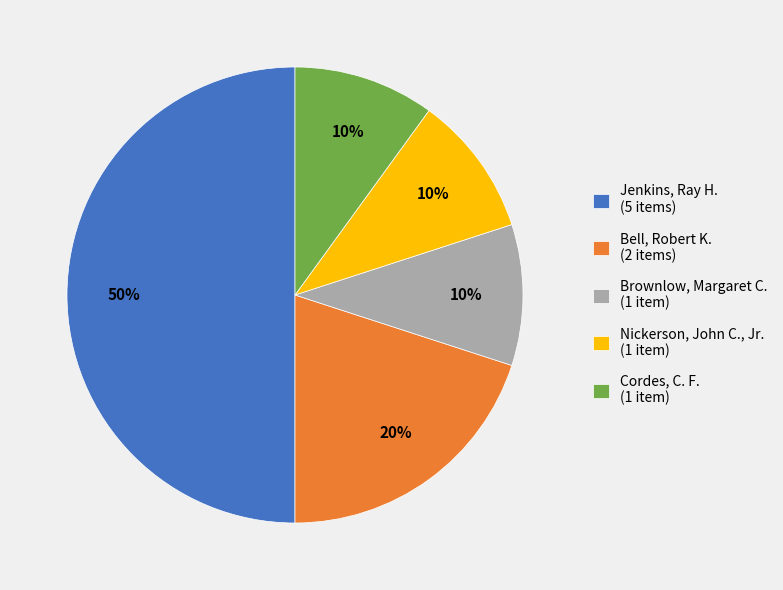

What is the ratio of the value at Bell, Robert K. (2 items) to the value at Brownlow, Margaret C. (1 item)?

2.0